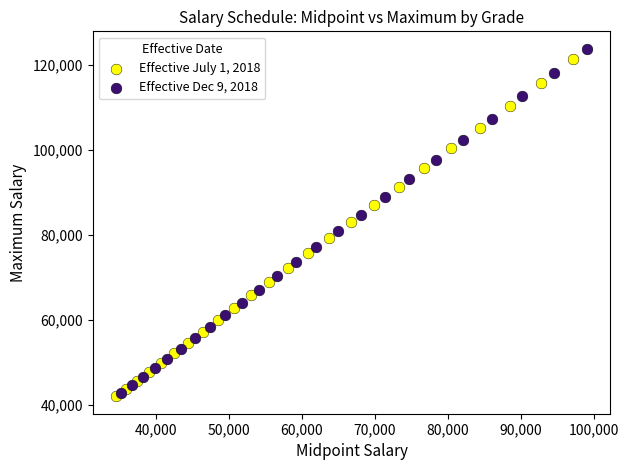

Which series has the widest spread of Y values?

Effective Dec 9, 2018